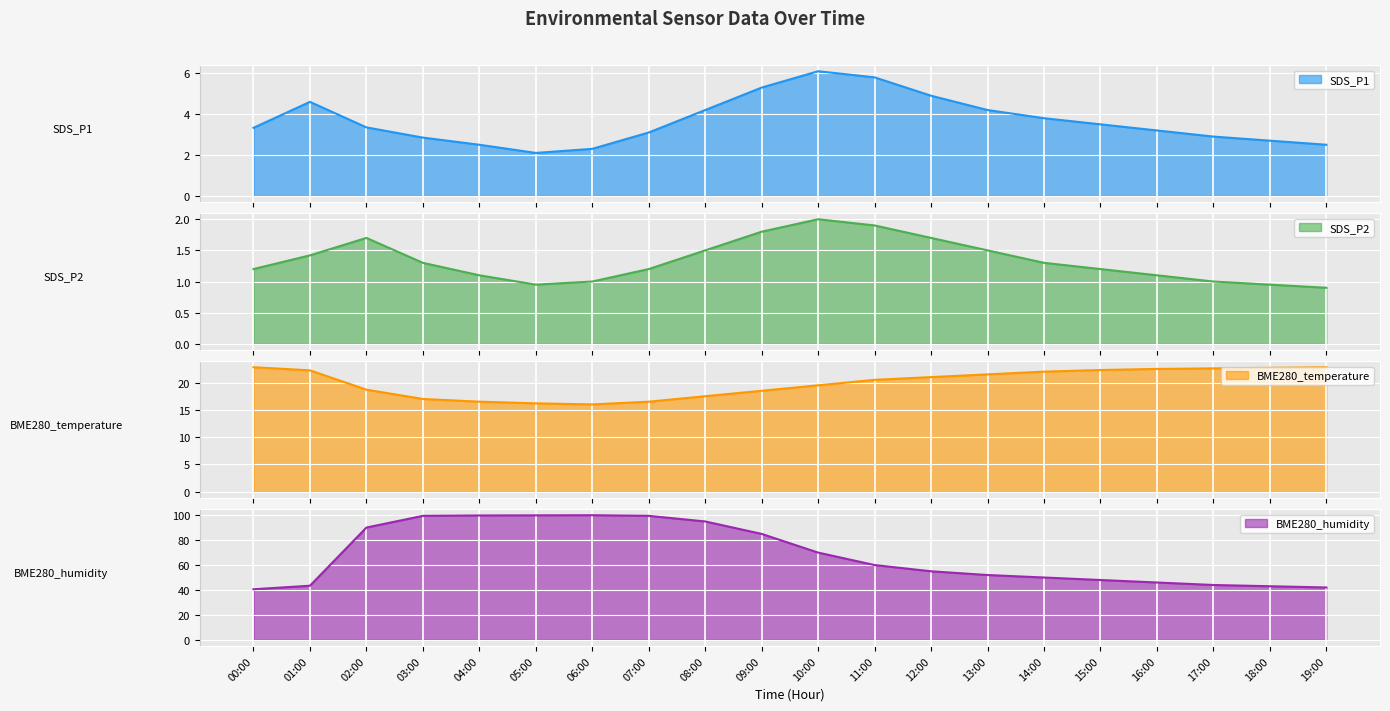

The SDS_P2 series shows 1.4 at 01:00. True or false?

True